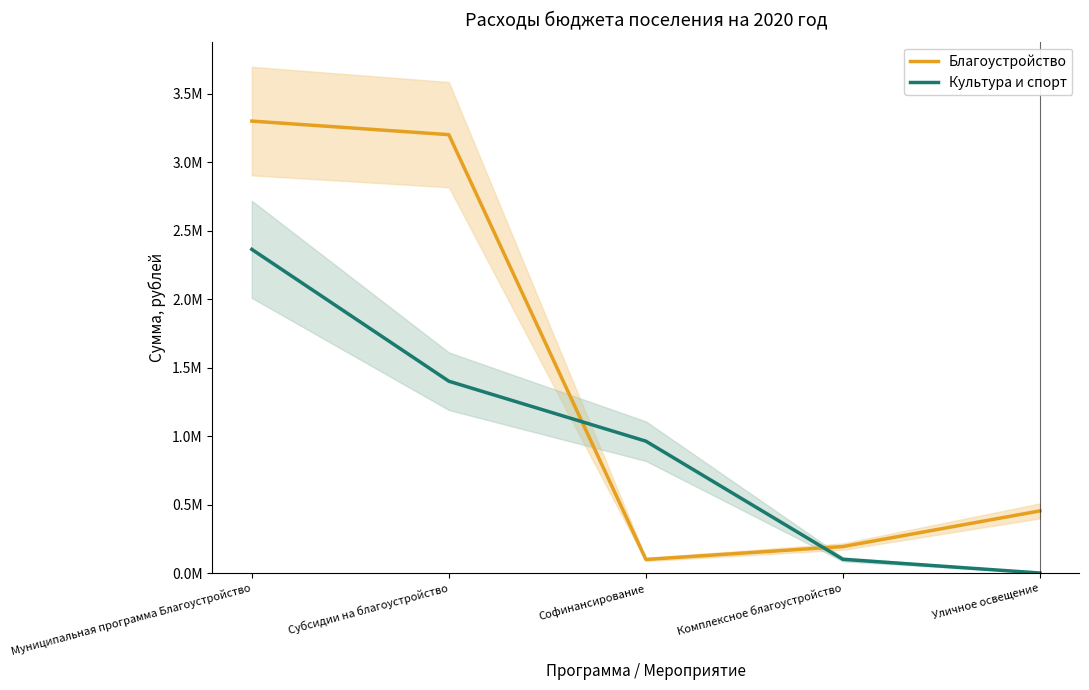

Reading left to right, what are all the values shown in this chart?

Благоустройство: Муниципальная программа Благоустройство=3298703.9	Субсидии на благоустройство=3199742.8	Софинансирование=98961.1	Комплексное благоустройство=193131.9	Уличное освещение=453307.0
Культура и спорт: Муниципальная программа Благоустройство=2362400.0	Субсидии на благоустройство=1400000.0	Софинансирование=962400.0	Комплексное благоустройство=100000.0	Уличное освещение=0.0